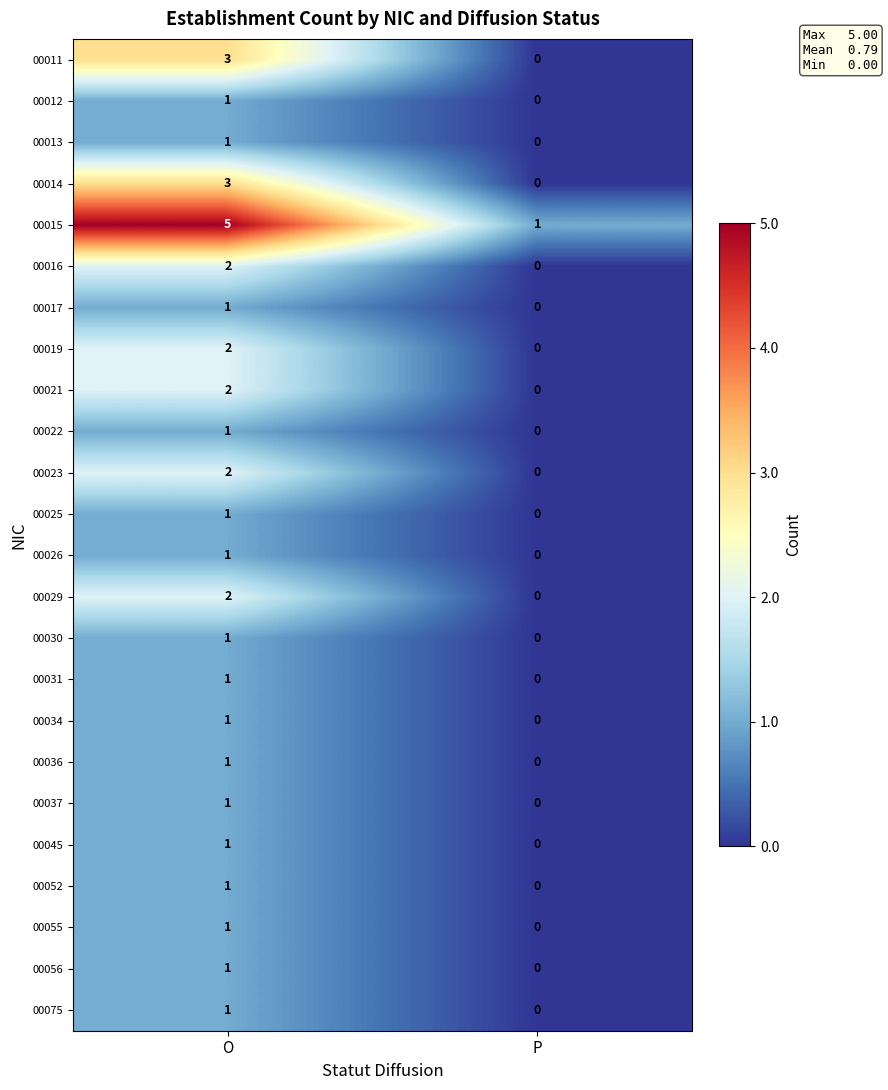

What is the maximum value shown in the chart?

5